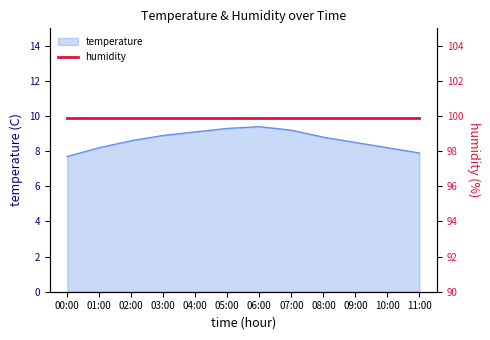

Reading right to left, transcribe all the data shown in this chart.

7.9	8.2	8.5	8.8	9.2	9.4	9.3	9.1	8.9	8.6	8.2	7.7